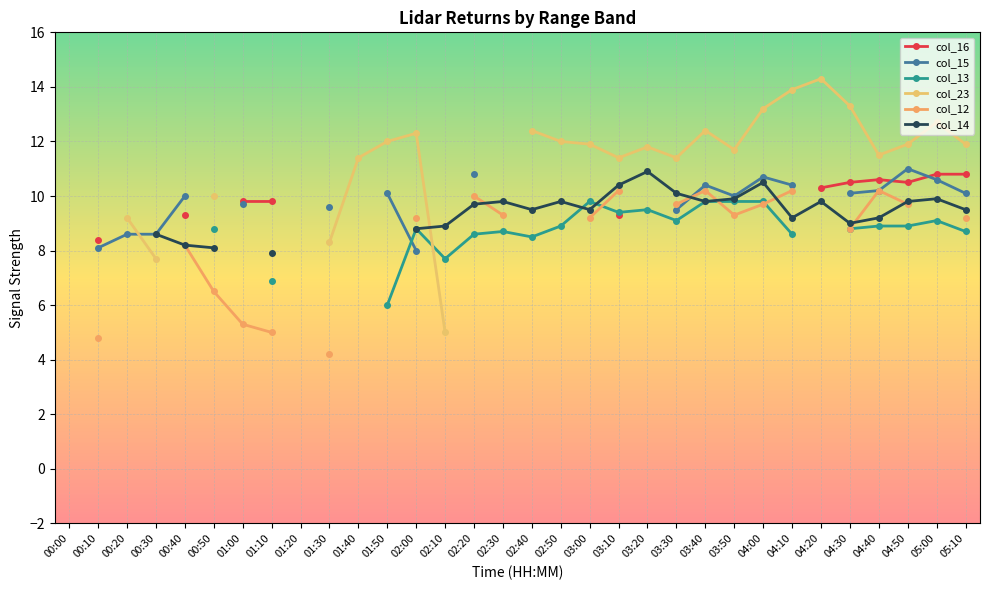

At which category does the chart reach its minimum across all series?

01:30